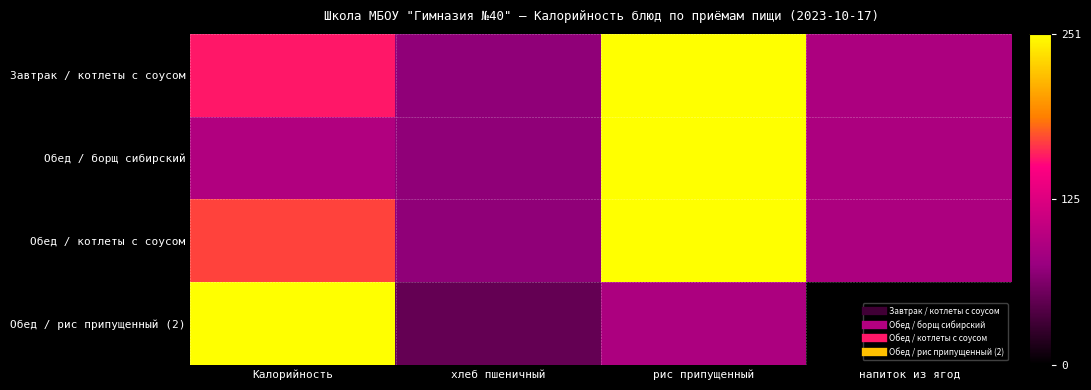

At how many categories does at least one series exceed 113?

2